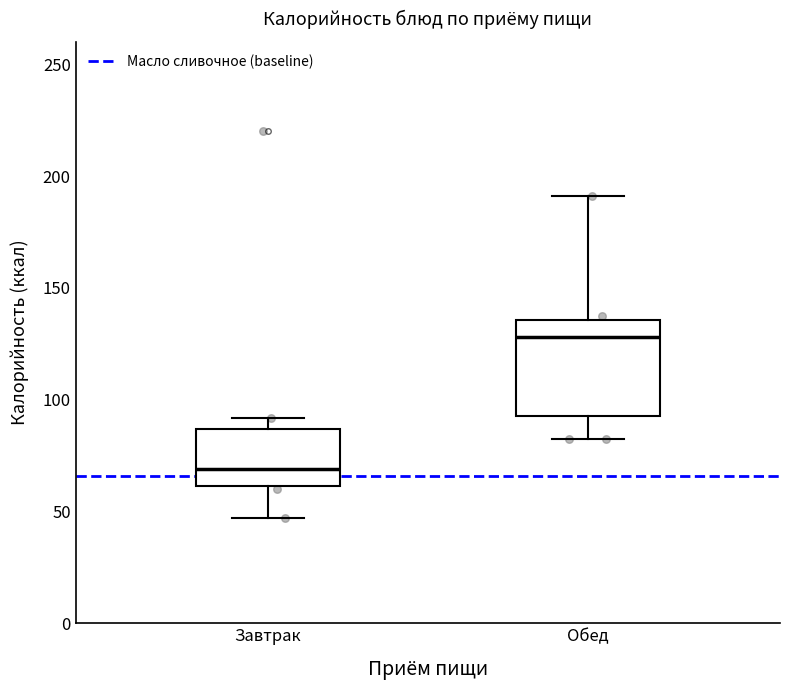

Comparing the boxes themselves (not the whiskers), which one is the tallest?

Обед